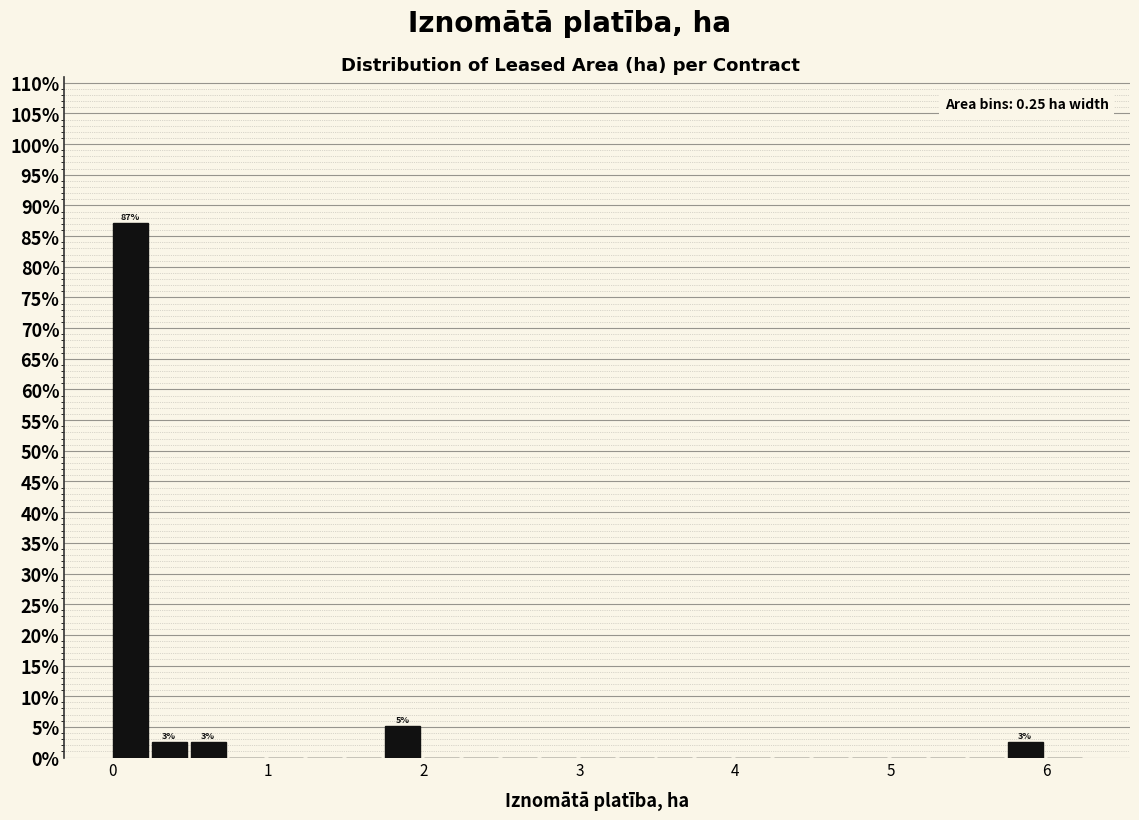

Read against the x-axis, roughly where is the centre of the tallest bar?

0.1